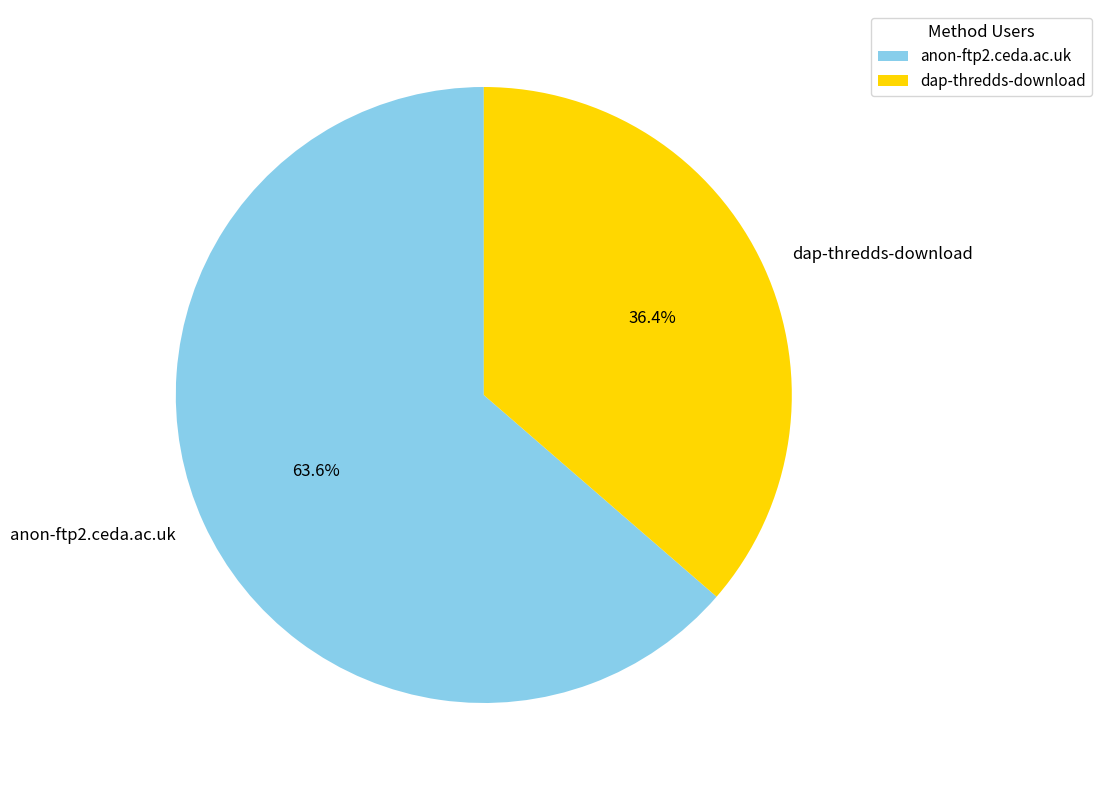

To the nearest percent, what is the combined percentage of dap-thredds-download and anon-ftp2.ceda.ac.uk?

100%